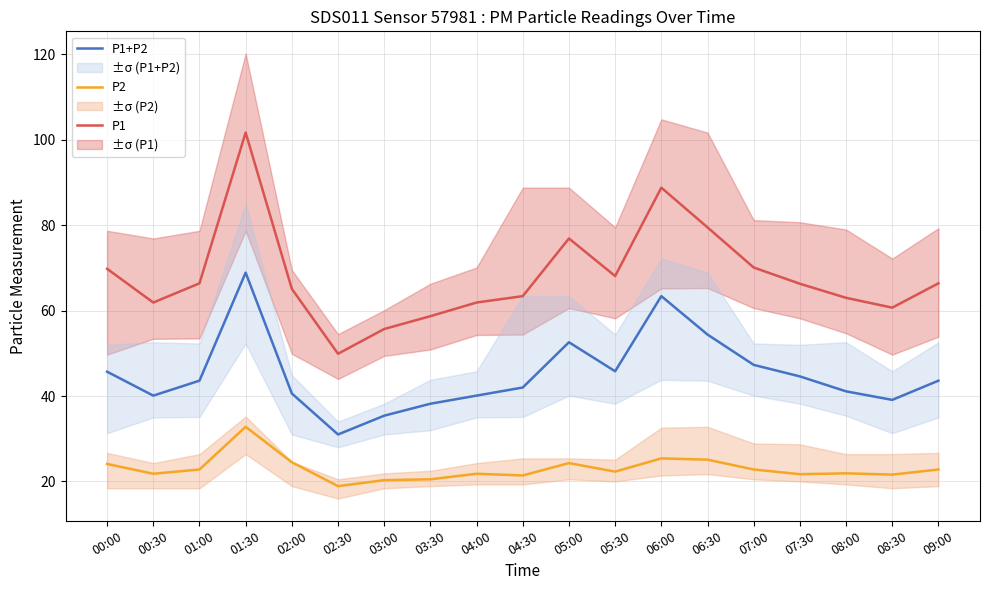

At which label is P1+P2 closest to 75?

05:00